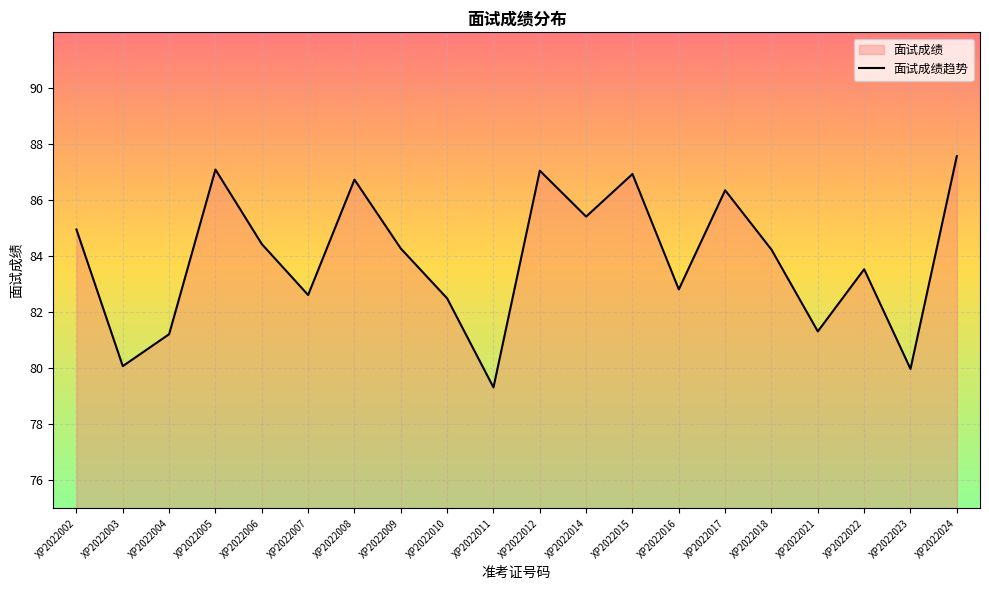

Where is the first local maximum?

XP2022005